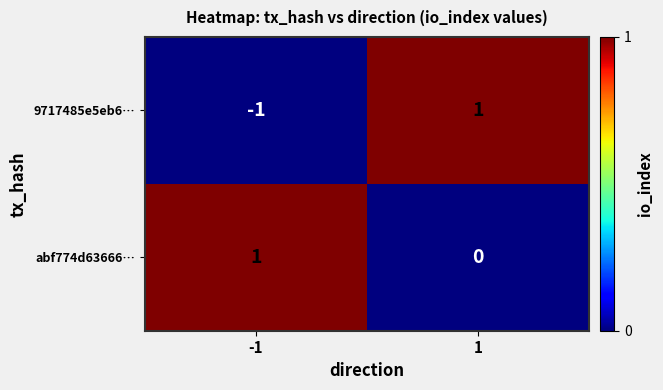

At how many categories does at least one series exceed 0?

2